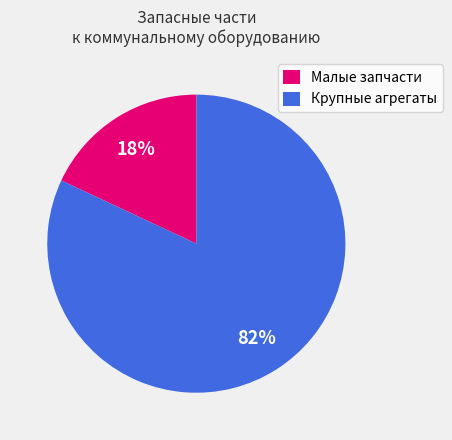

Between Малые запчасти and Крупные агрегаты, which is larger?

Крупные агрегаты